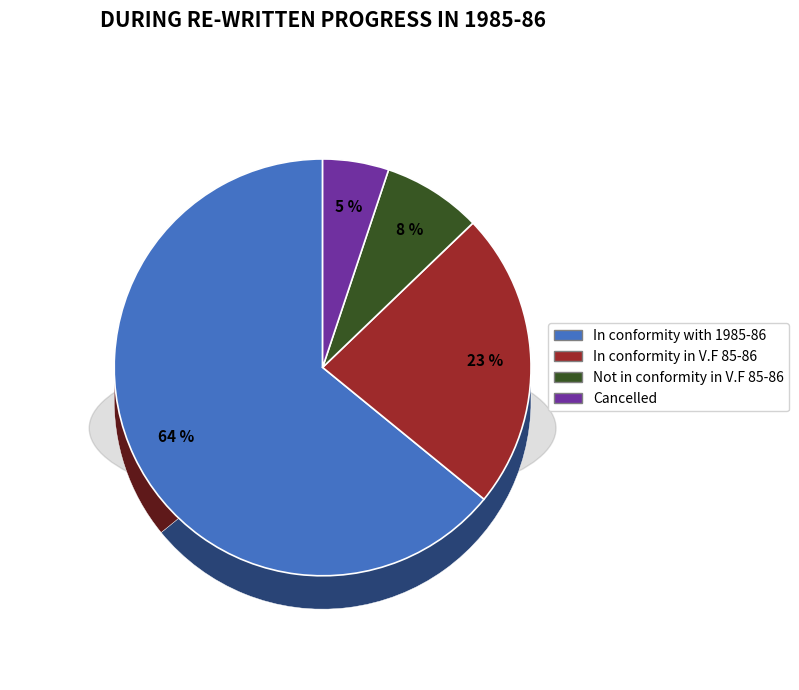

To the nearest percent, what percentage of the pie is Not in conformity in V.F 85-86?

8%